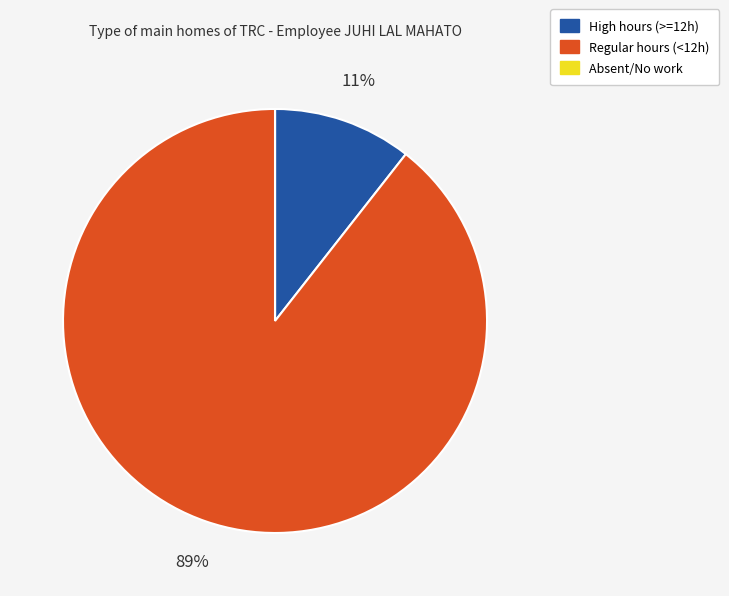

To the nearest percent, what is the difference between the largest and smallest slice percentages?

89%